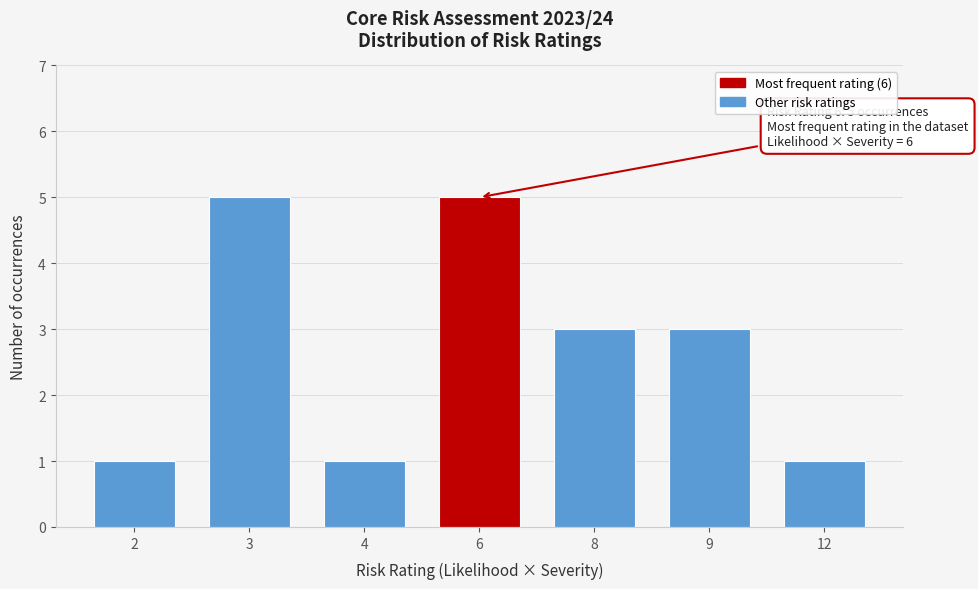

Reading left to right, list all the values displayed in this chart.

1	5	1	5	3	3	1